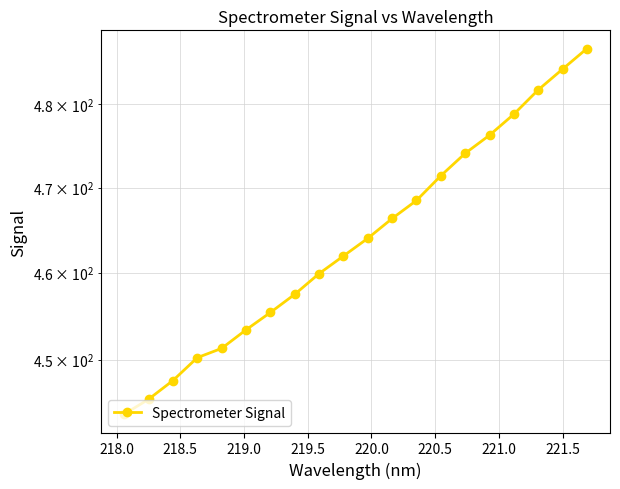

Reading left to right, transcribe all the data shown in this chart.

443.8	445.5	447.6	450.2	451.3	453.4	455.4	457.5	459.9	461.9	464.0	466.3	468.5	471.4	474.1	476.3	478.8	481.8	484.3	486.8